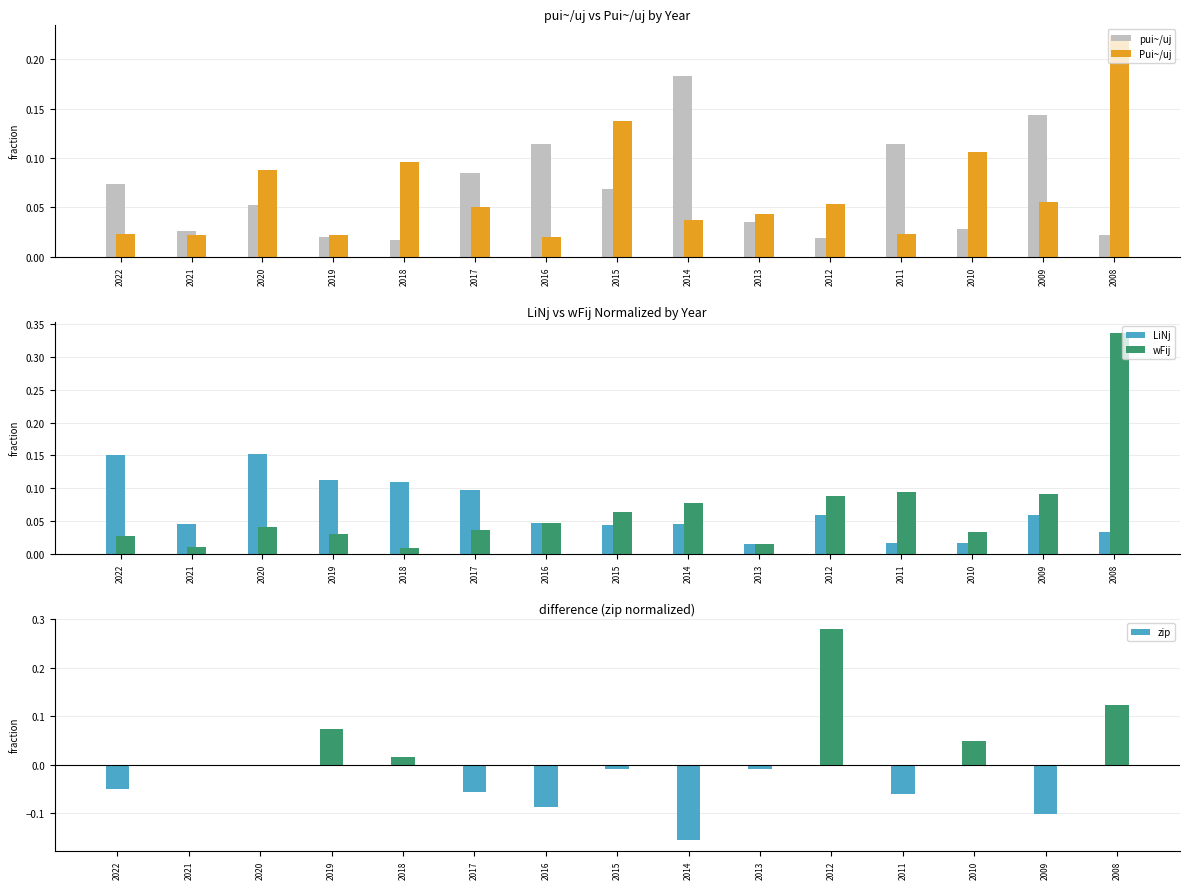

Does the chart contain stacked bars?

No